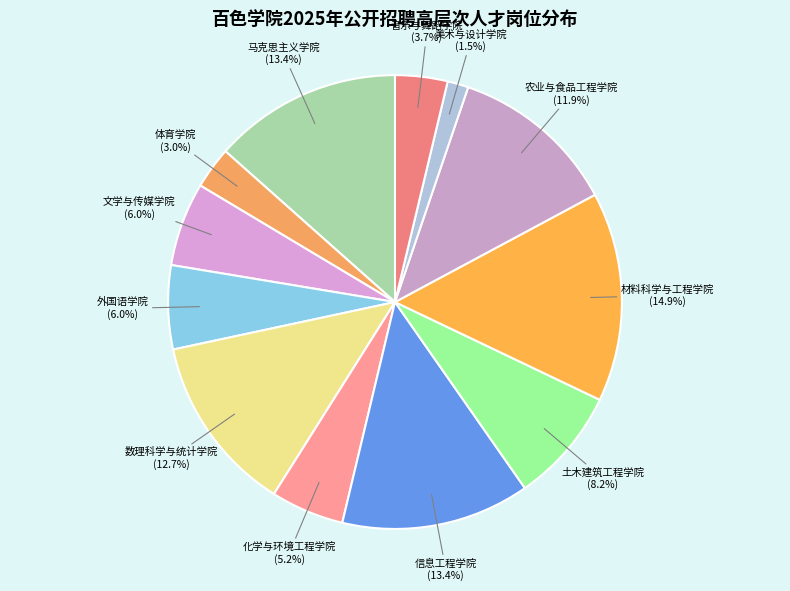

What is the total percentage of 土木建筑工程学院 and 音乐与舞蹈学院?

11.9%